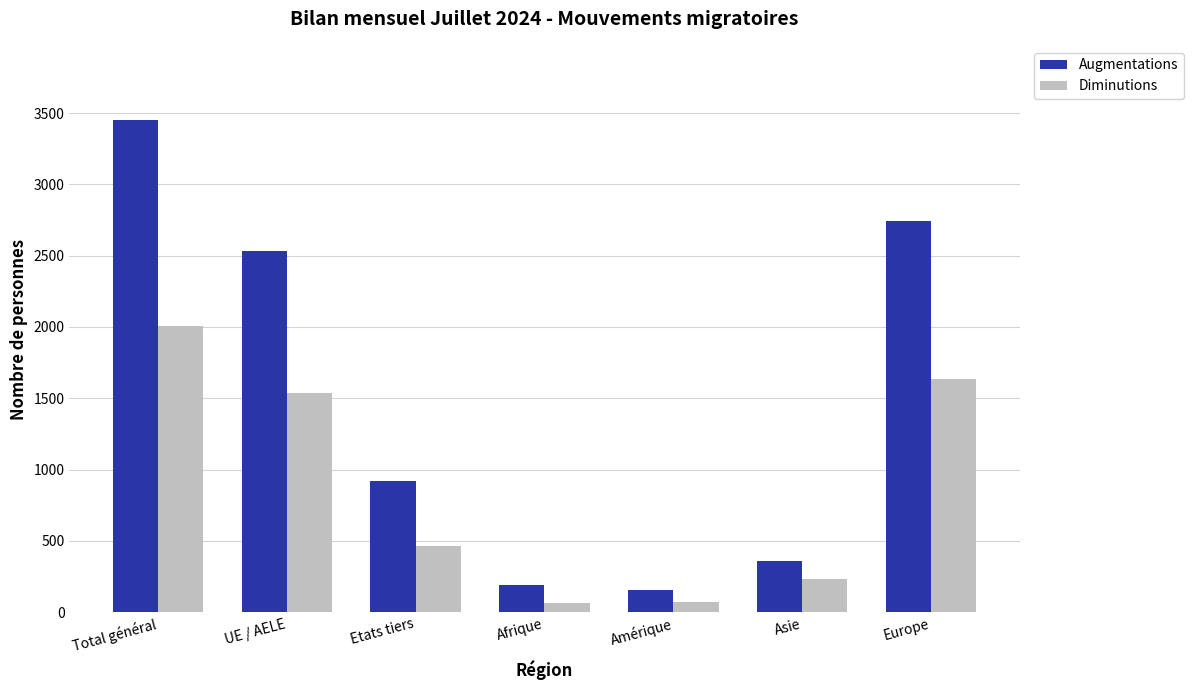

True or false: Diminutions has a value of 179 at Etats tiers.

False